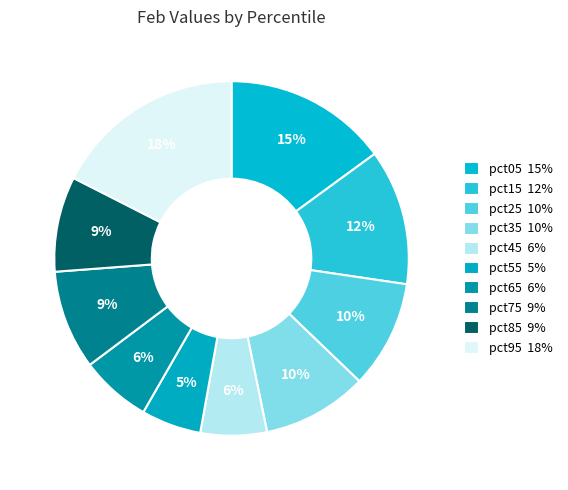

How many slices are in this pie chart?

10